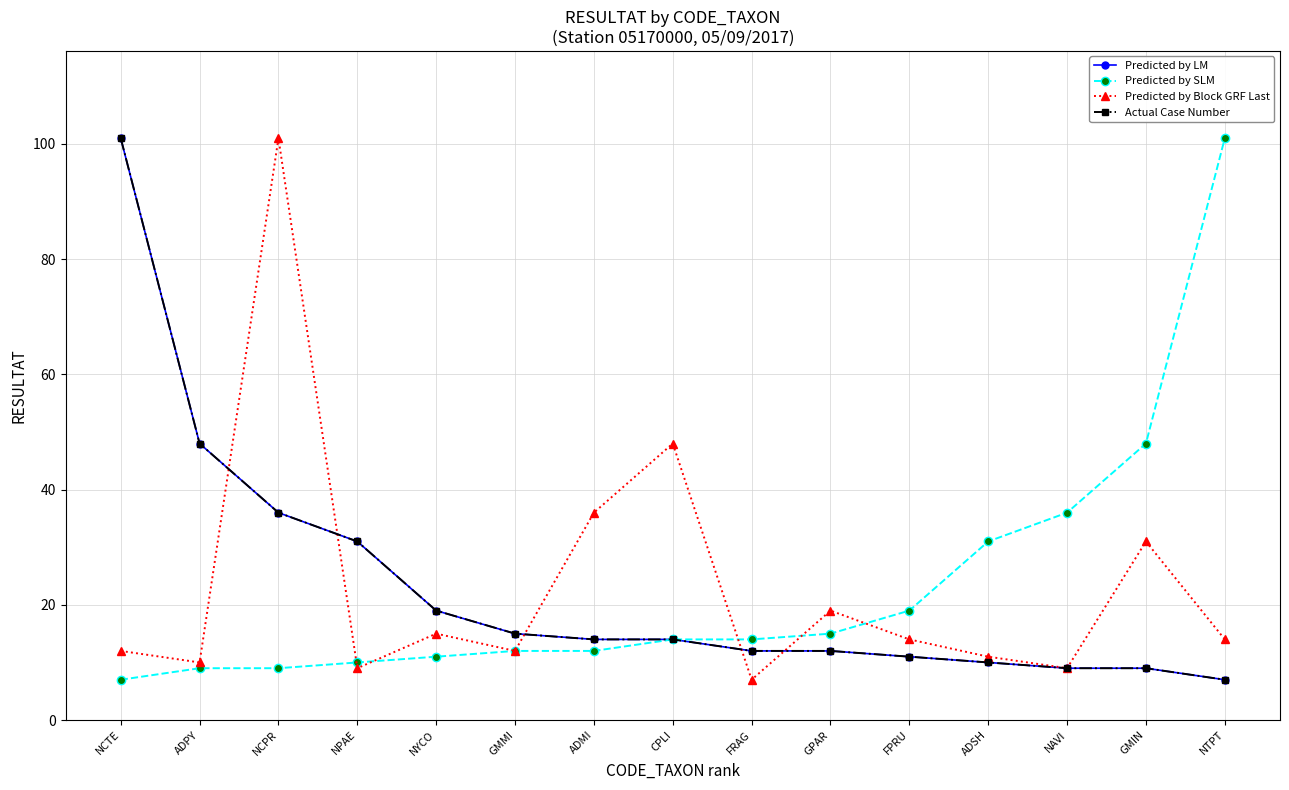

Does the chart display data point markers on the line(s)?

Yes